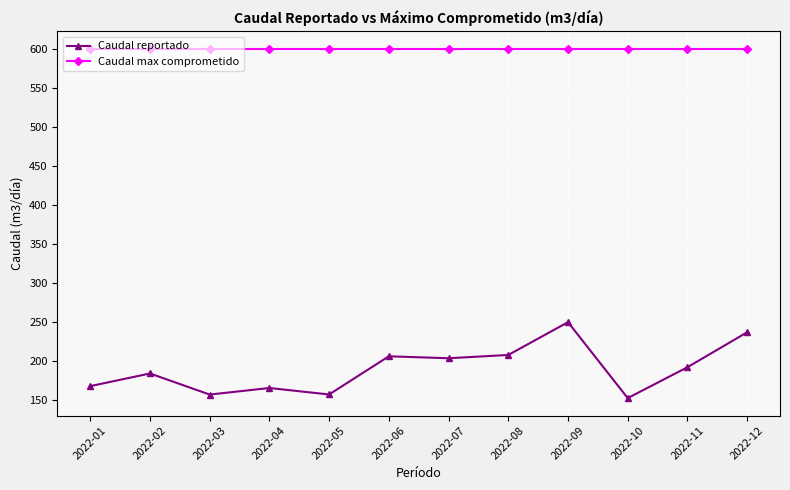

The value of Caudal max comprometido at 2022-09 is 358.8. True or false?

False